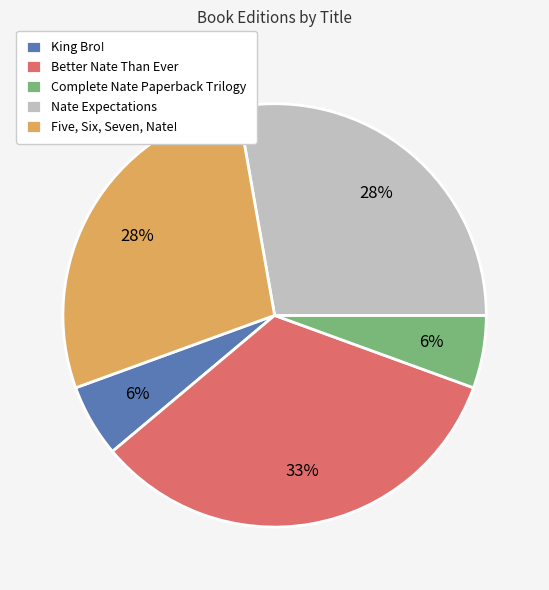

What is the largest slice in the pie chart?

Better Nate Than Ever